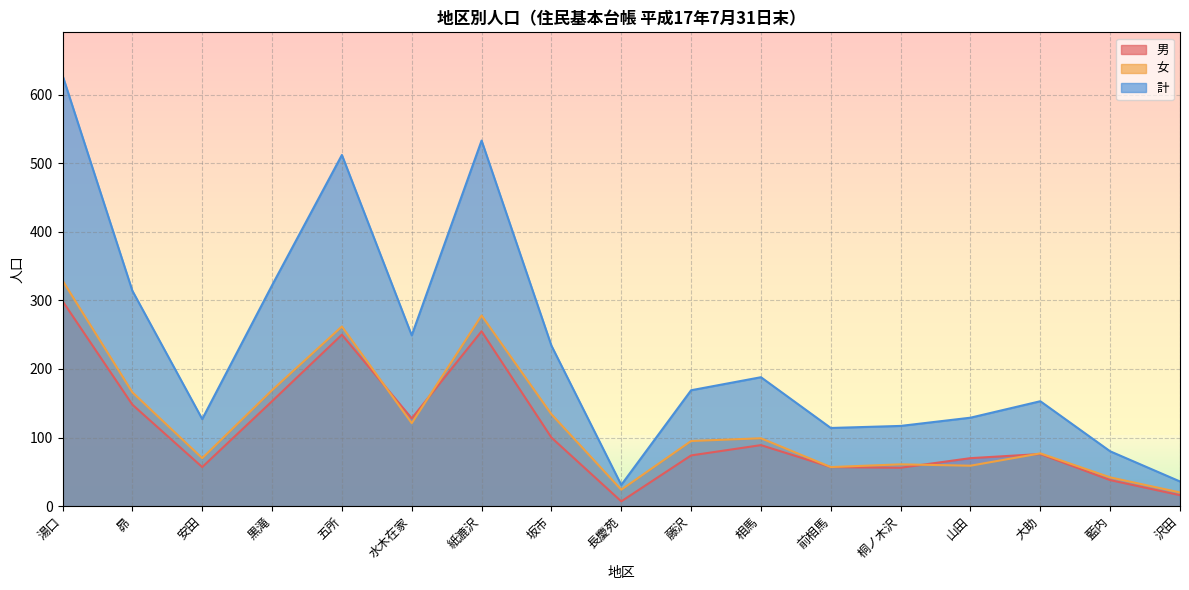

Is it true that 男 equals 74 at 藤沢?

True